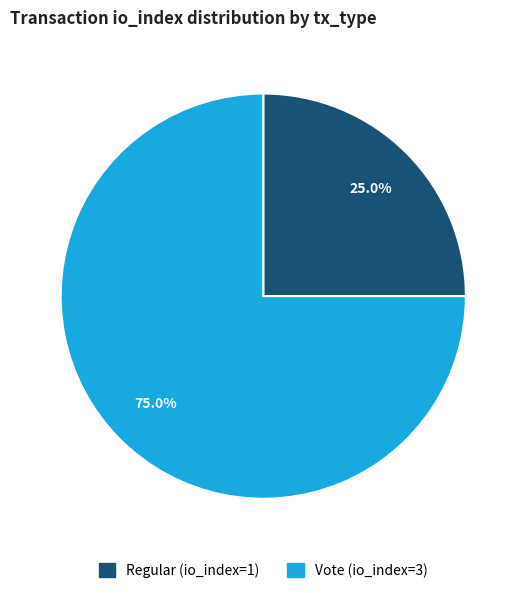

True or false: Regular (io_index=1) accounts for 25% of the total.

True